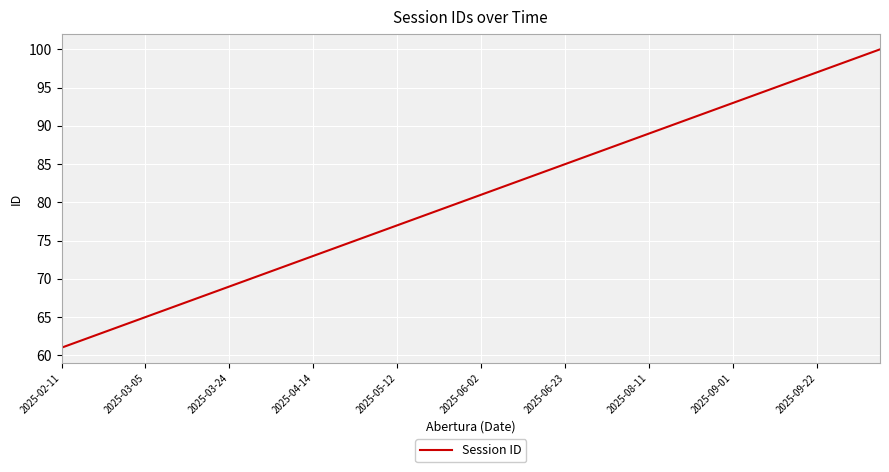

Does the chart have visible grid lines?

Yes